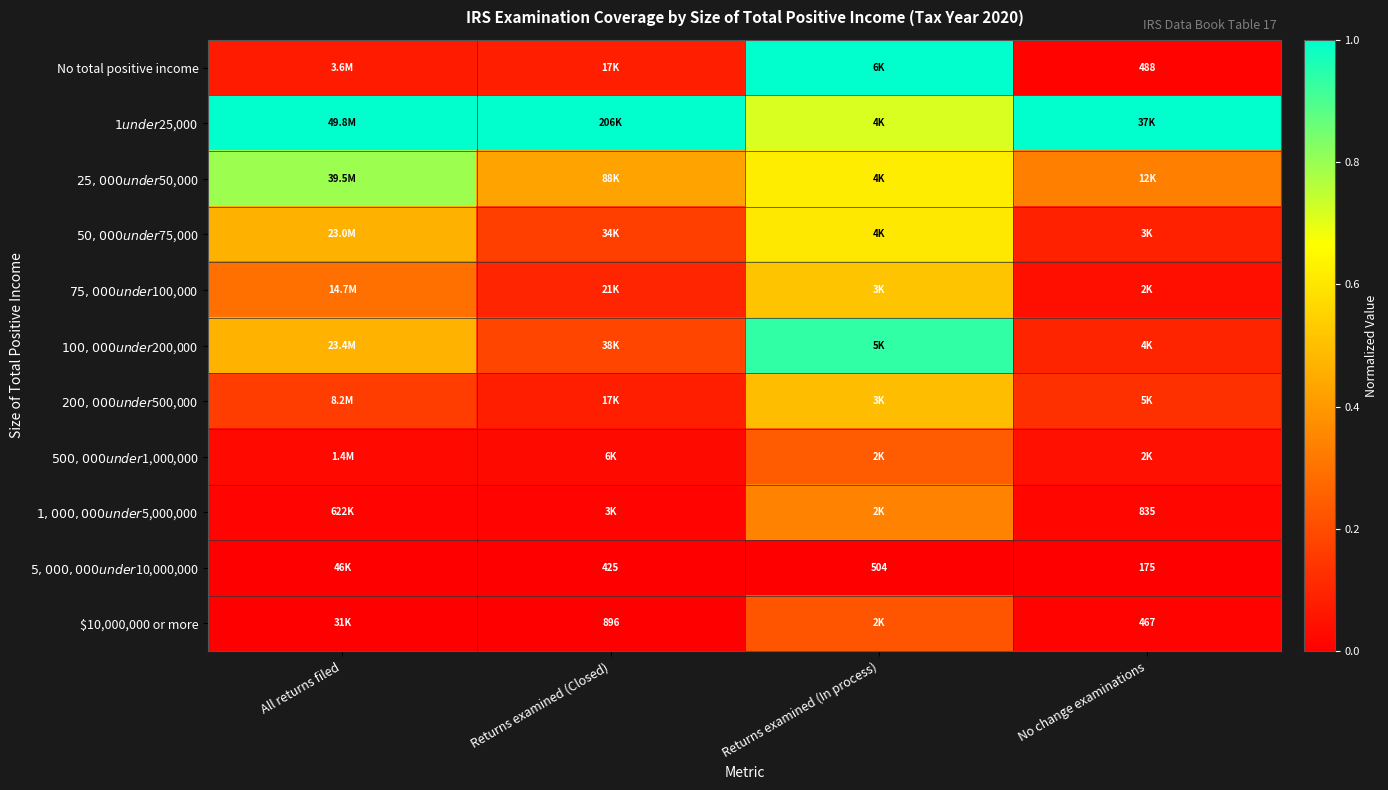

Rank the series at All returns filed from highest to lowest value.

$1 under $25,000, $25,000 under $50,000, $100,000 under $200,000, $50,000 under $75,000, $75,000 under $100,000, $200,000 under $500,000, No total positive income, $500,000 under $1,000,000, $1,000,000 under $5,000,000, $5,000,000 under $10,000,000, $10,000,000 or more